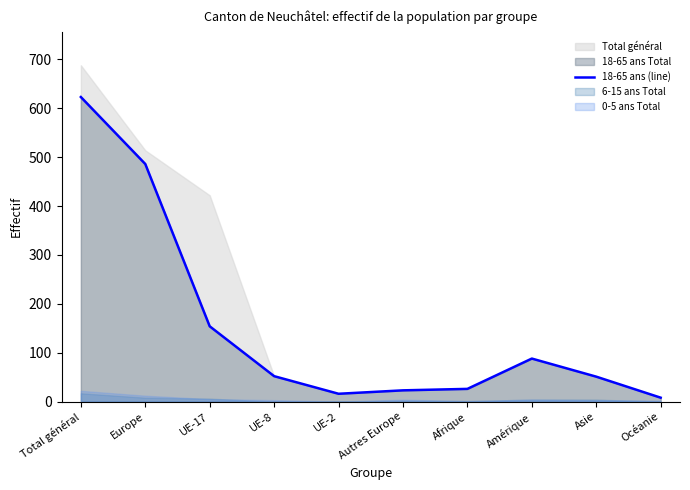

At which label does the data first exceed 52?

Total général